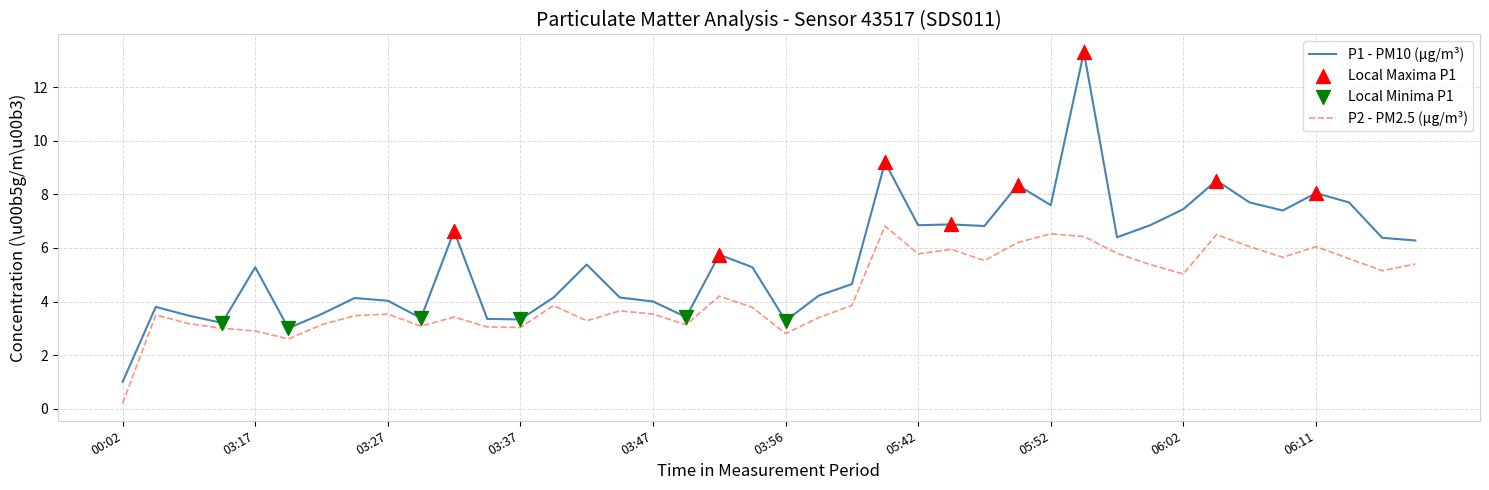

At how many categories does at least one series exceed 13?

1